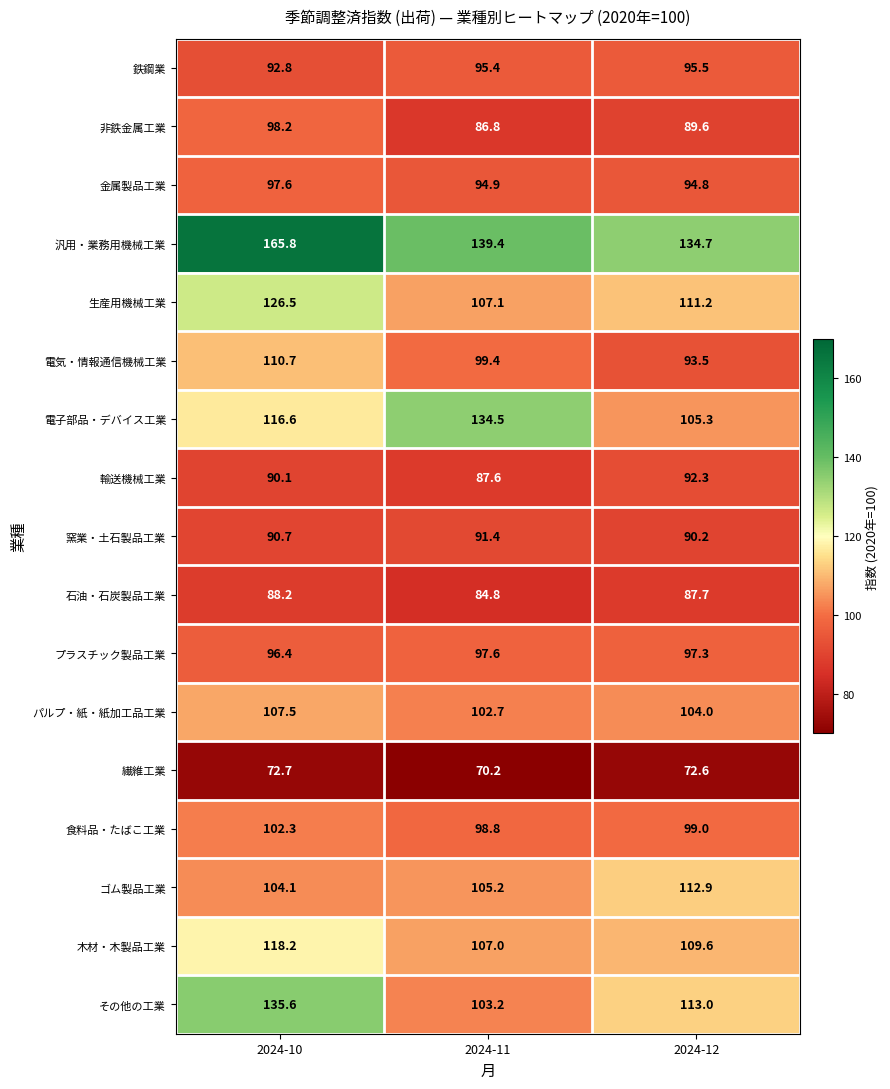

List the labels in order of ゴム製品工業 value, largest first.

2024-12, 2024-11, 2024-10